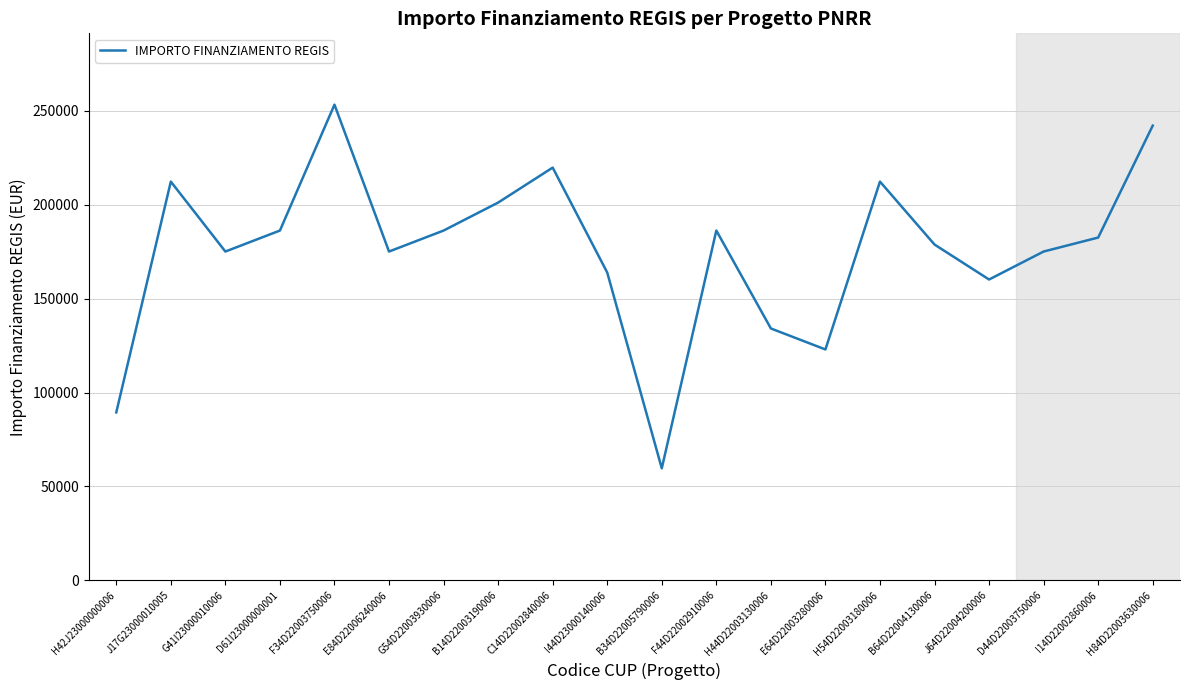

Reading left to right, list all the values displayed in this chart.

H42J23000000006=89419.6	J17G23000010005=212371.5	G41I23000010006=175113.3	D61I23000000001=186290.8	F34D22003750006=253355.4	E84D22006240006=175113.3	G54D22003930006=186290.8	B14D22003190006=201194.0	C14D22002840006=219823.1	I44D23000140006=163935.9	B34D22005790006=59613.0	F44D22002910006=186290.8	H44D22003130006=134129.4	E64D22003280006=122951.9	H54D22003180006=212371.5	B64D22004130006=178839.1	J64D22004200006=160210.1	D44D22003750006=175113.3	I14D22002860006=182565.0	H84D22003630006=242178.0